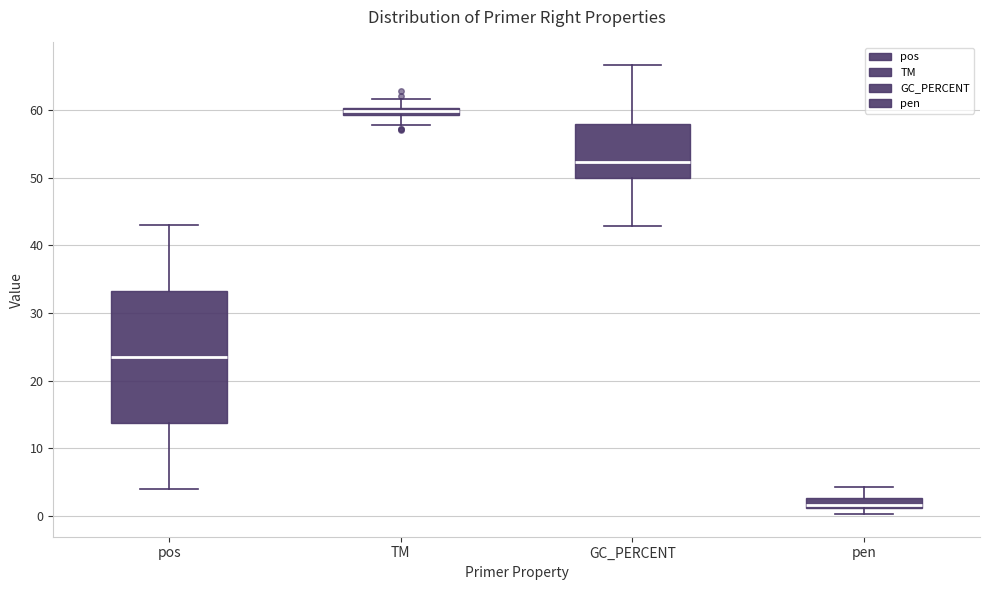

Which box has the lowest median line?

pen